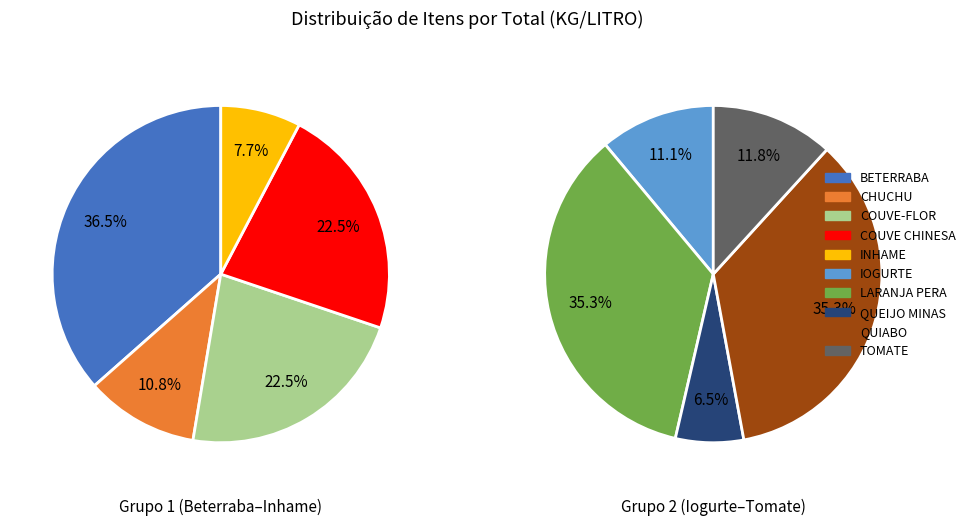

Is the sum of COUVE-FLOR and TOMATE greater than half?

No